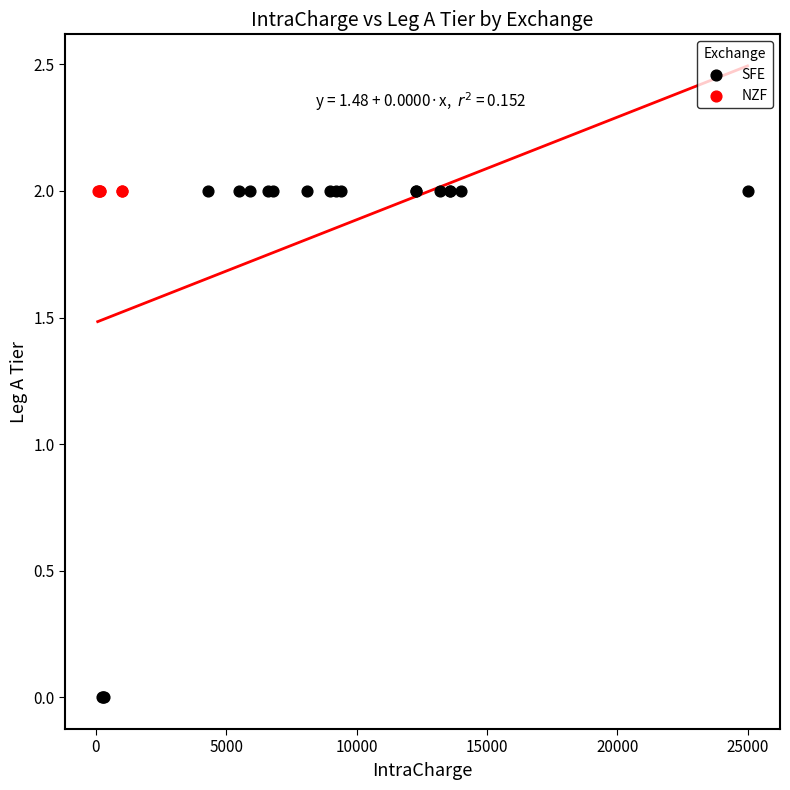

Which series reaches the minimum Y coordinate?

SFE